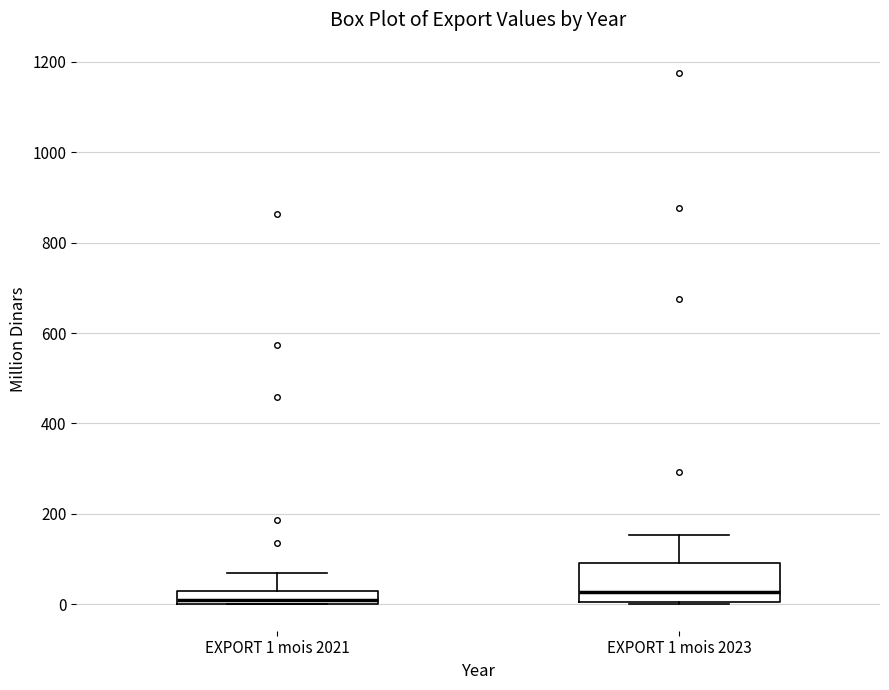

Where is the upper edge of the box for EXPORT 1 mois 2023 on the y-axis? The values are not printed on the chart, so give them approximately, as read against the axis.

100